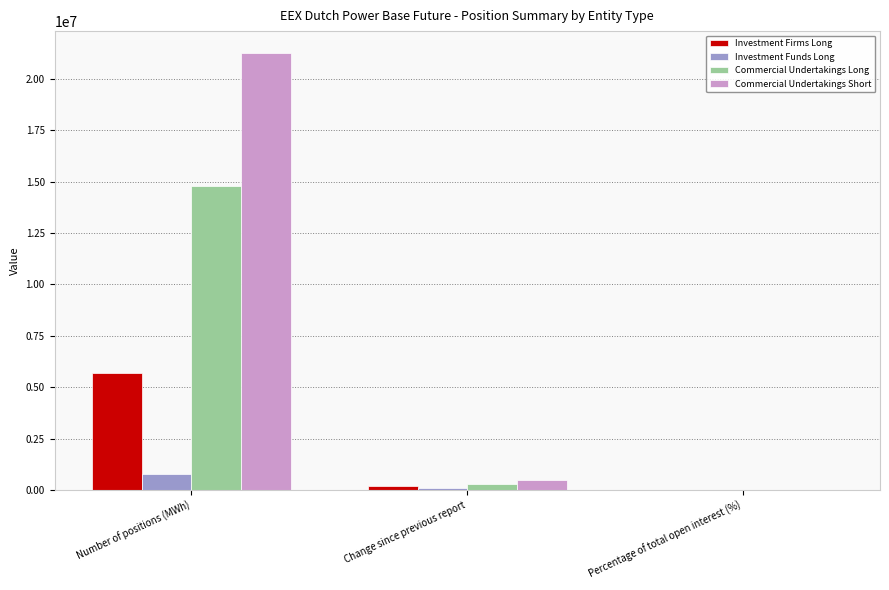

What is the sum of the Investment Firms Long values at Change since previous report and Number of positions (MWh)?

5897152.0